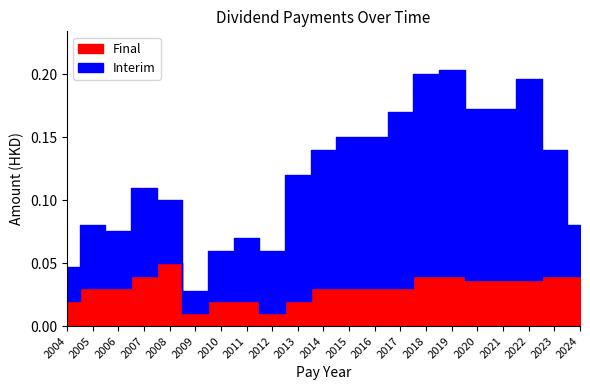

At which category does Final reach its first local valley?

2009